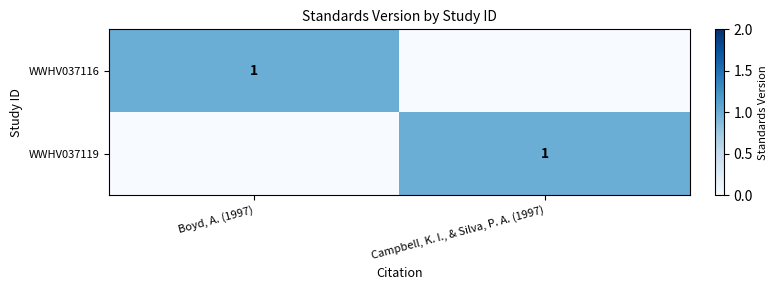

Count the number of categories in the chart.

2